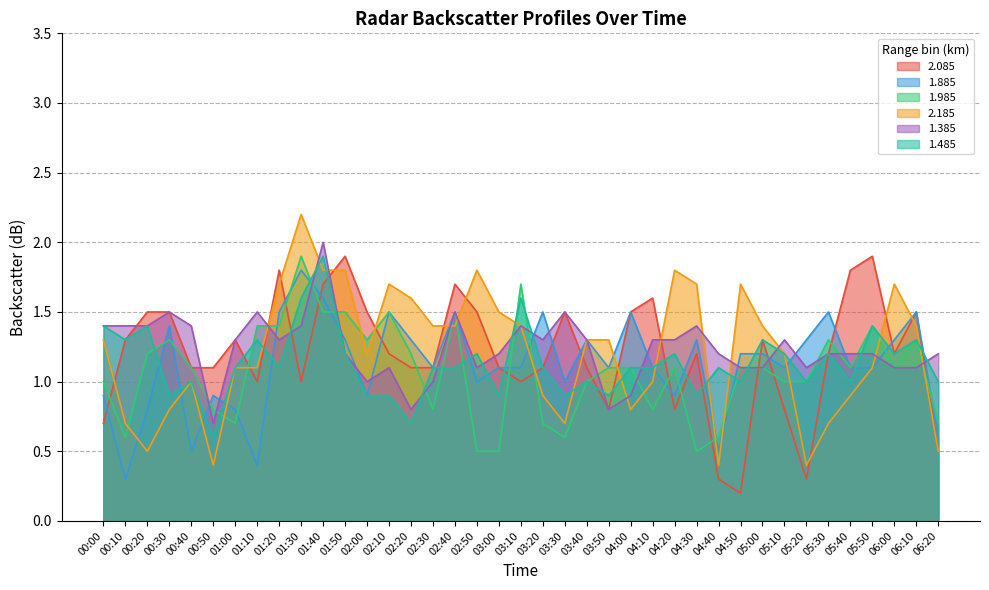

How many times do 1.985 and 1.885 cross each other?

16